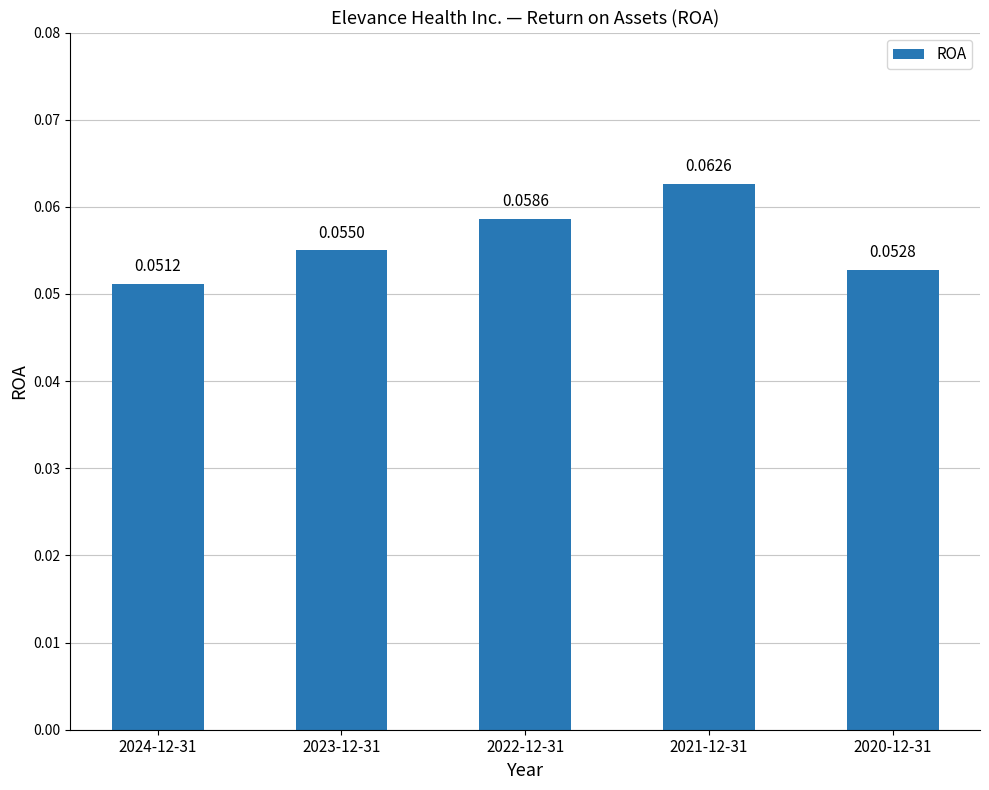

What is the sum of all values?

0.3